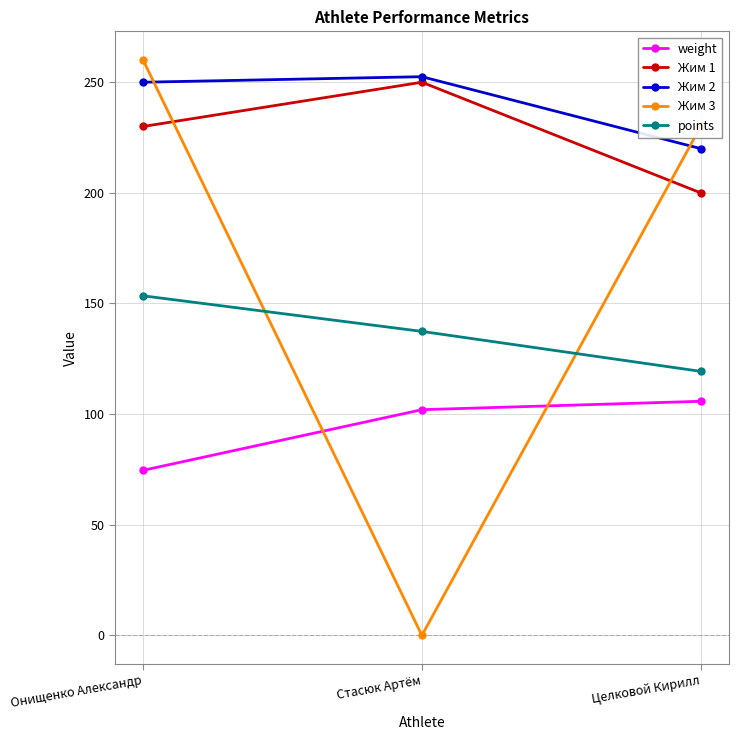

Which series changed the most between Онищенко Александр and Стасюк Артём?

Жим 3